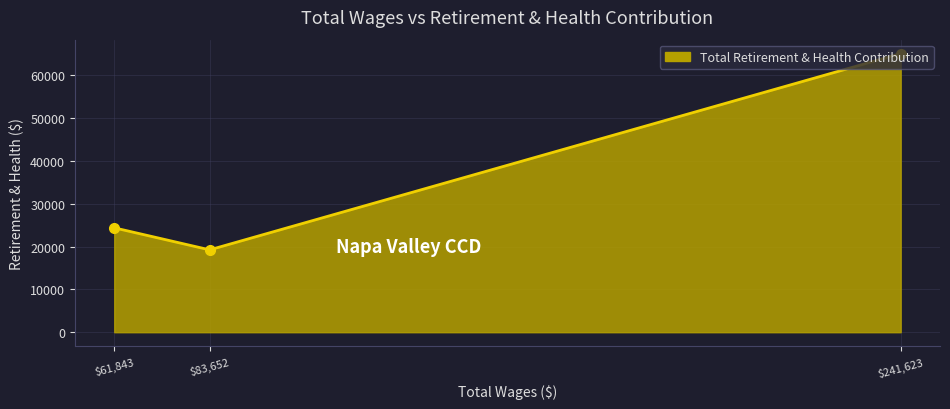

At which label is the value closest to 42181?

$61,843